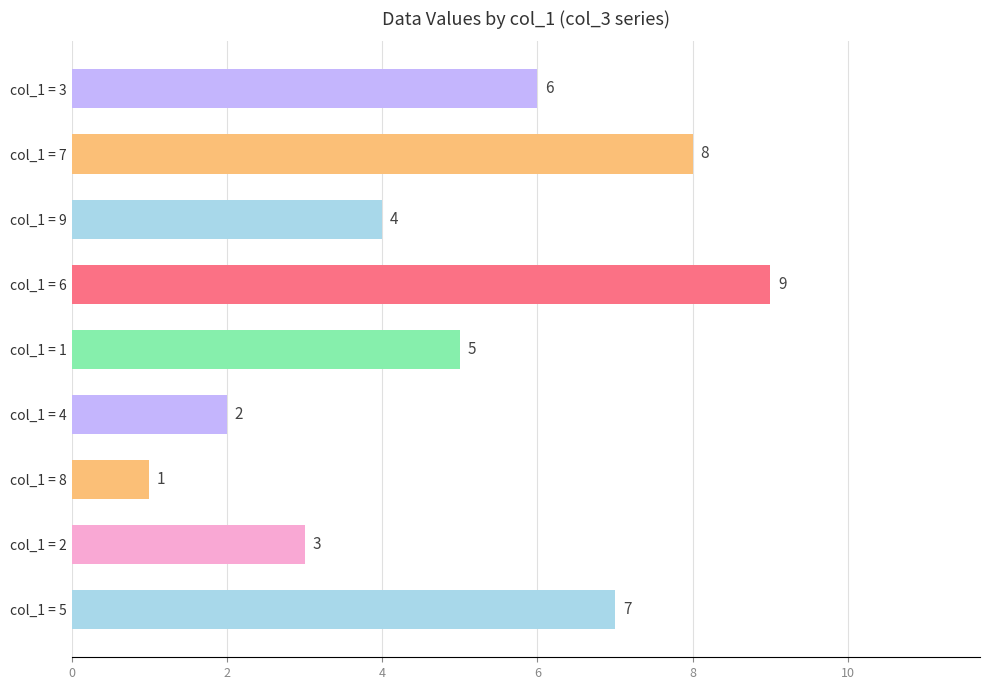

The value at col_1 = 3 is 11. True or false?

False